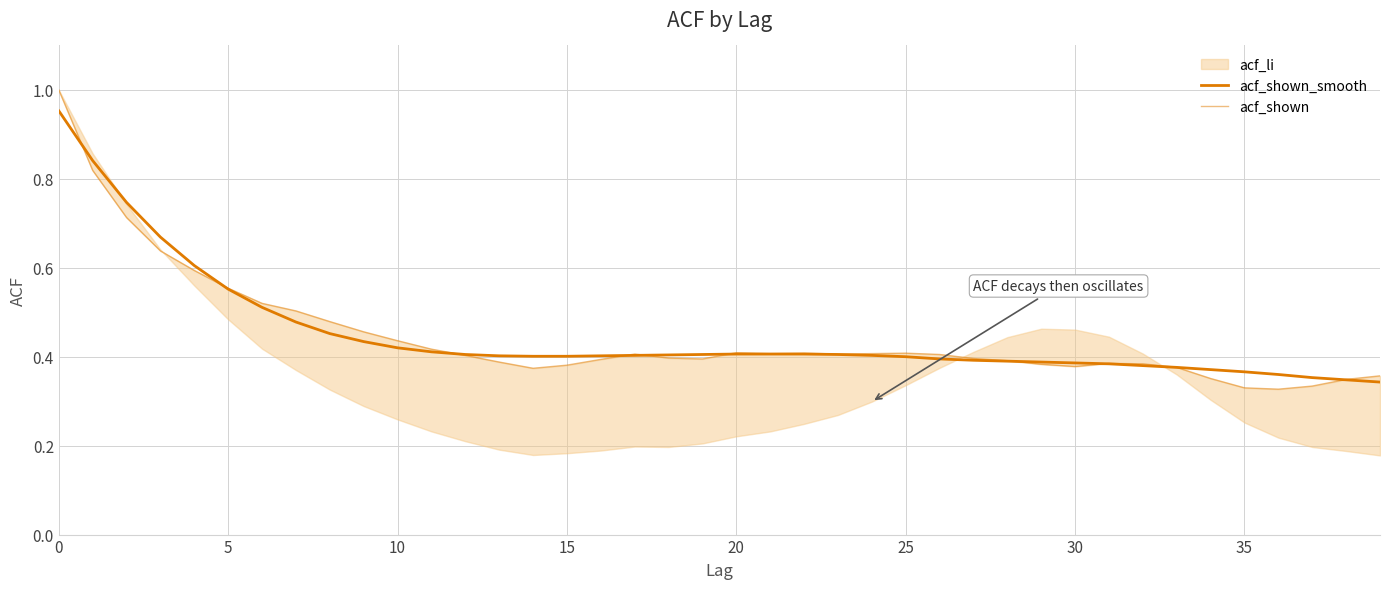

What is the value of the acf_shown point at the 23rd from the left?

0.4